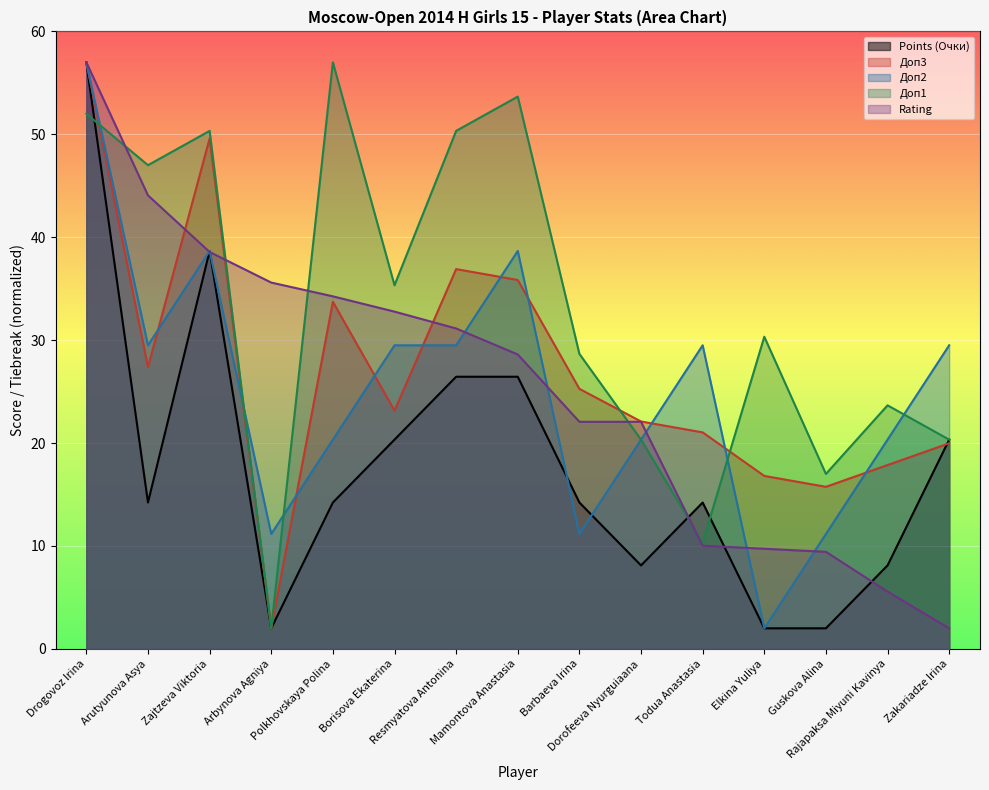

What are all the series names shown in the legend?

Points (Очки), Доп3, Доп2, Доп1, Rating